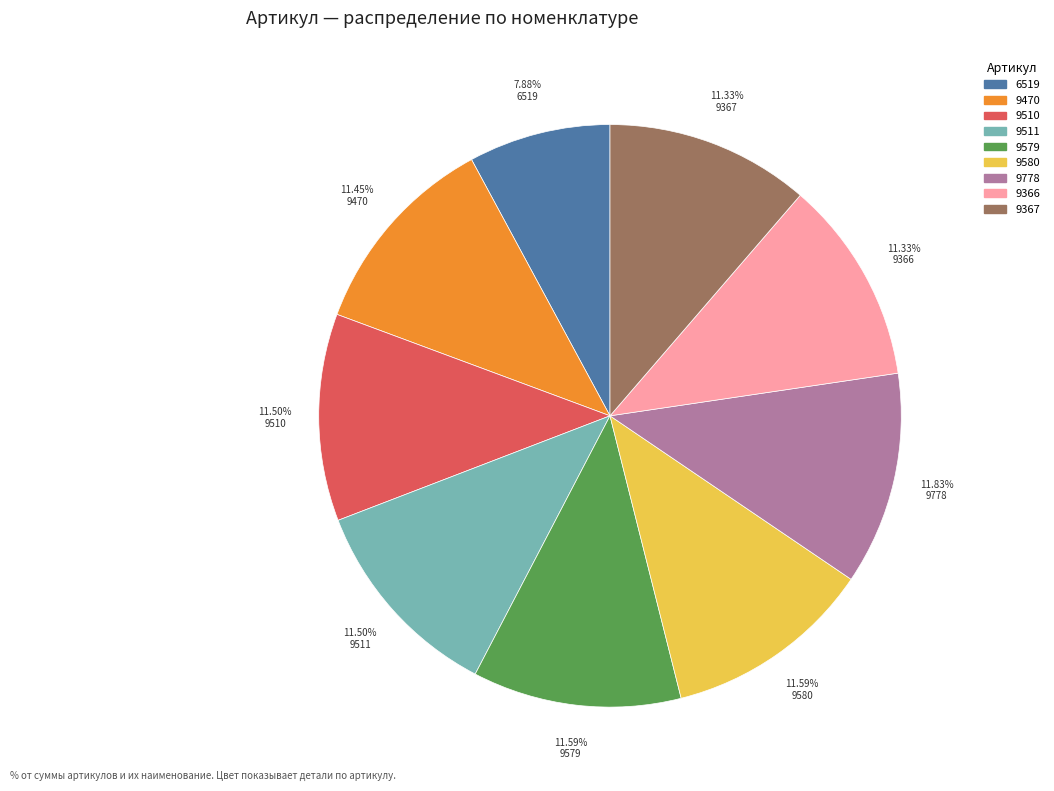

Is it true that 9367 is 11% of the pie?

True